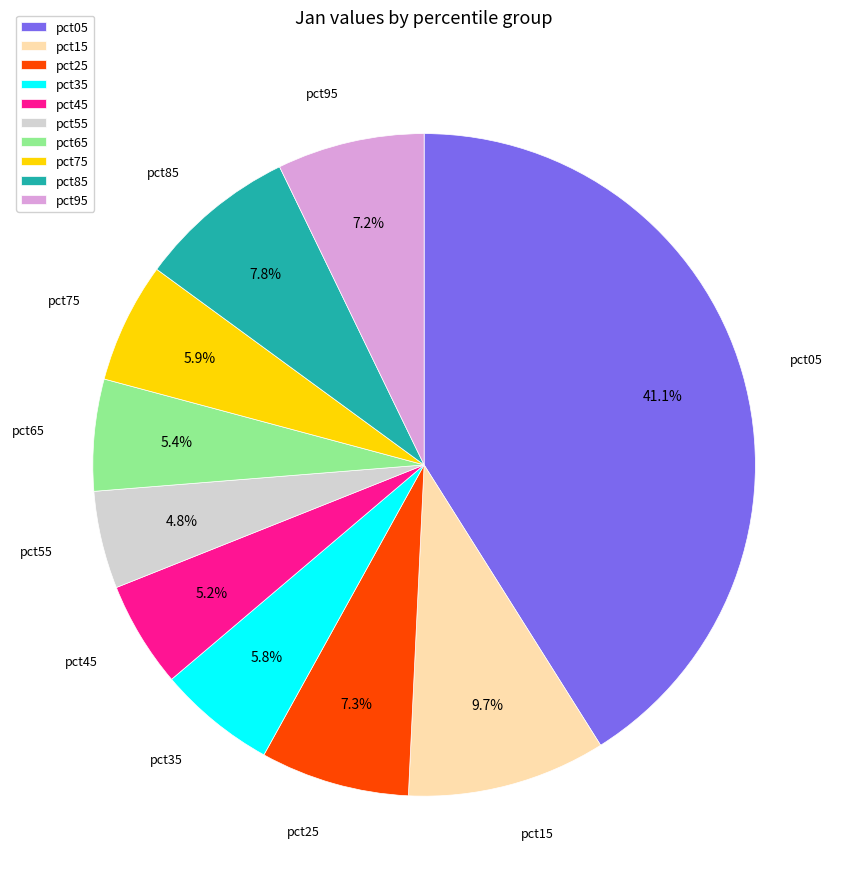

What percentage is NOT represented by pct75?

94.1%